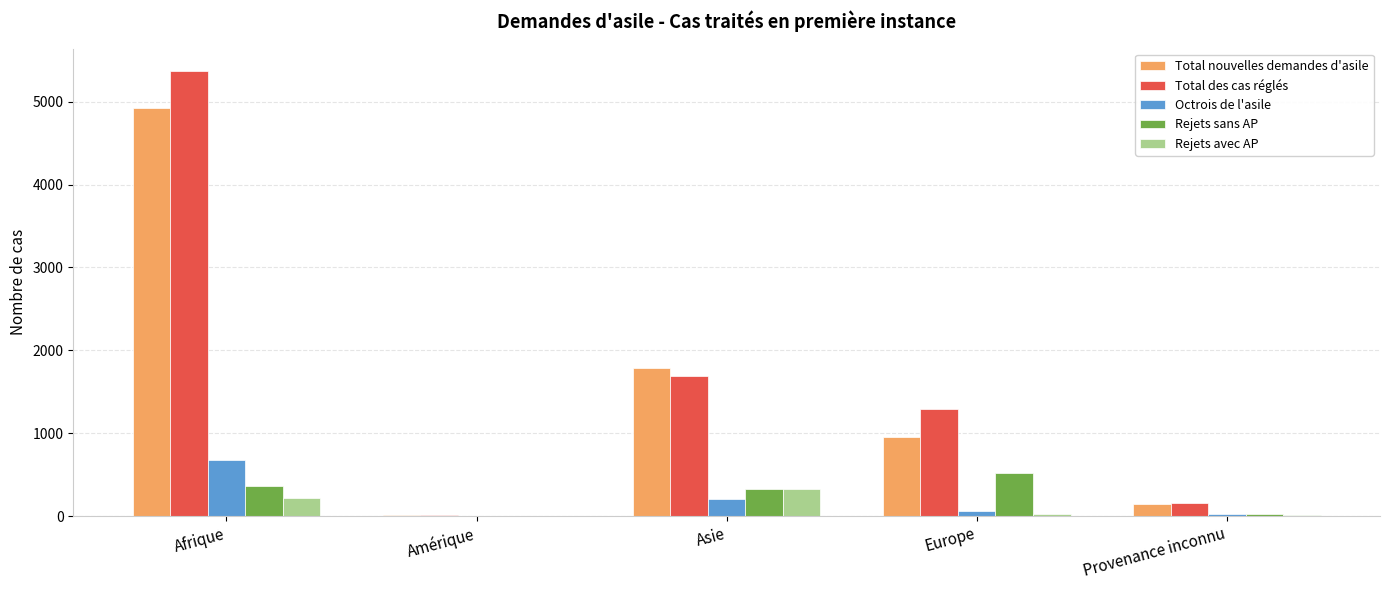

What is the difference between the Rejets avec AP values at Europe and Amérique?

28